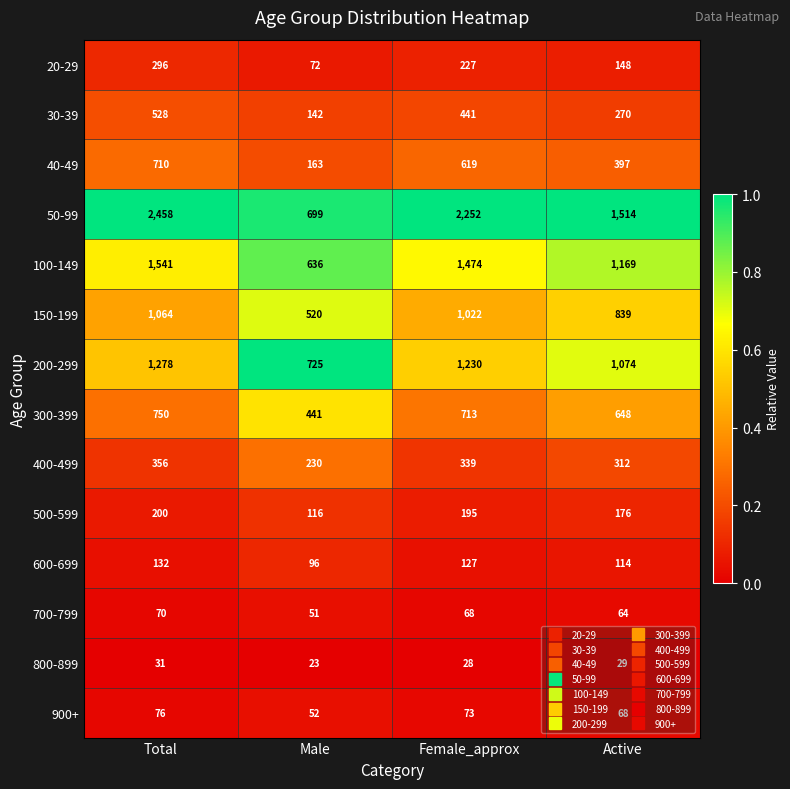

The value of 40-49 at Total is 710. True or false?

True